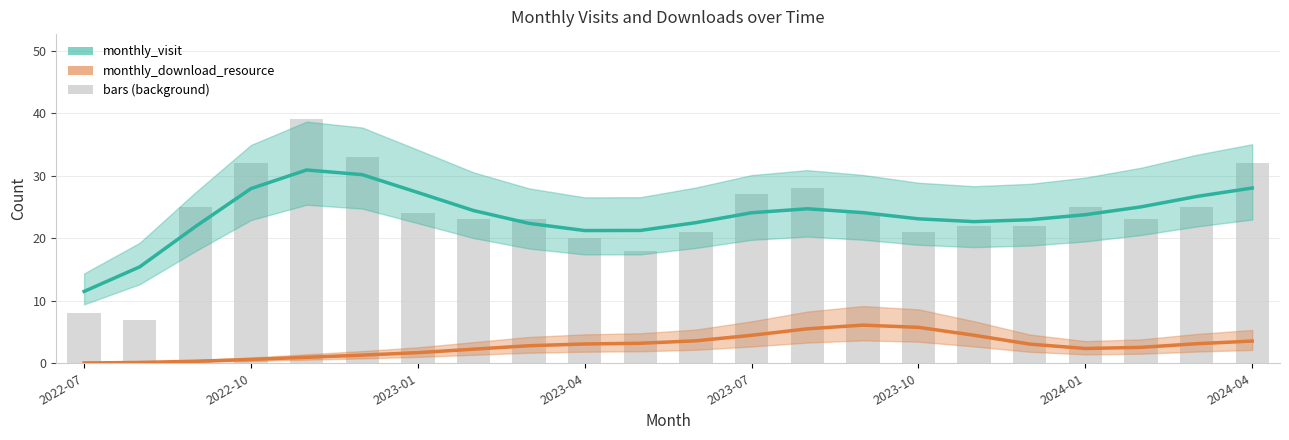

Between 2022-10 and 2023-04, which series saw the biggest shift?

monthly_visit